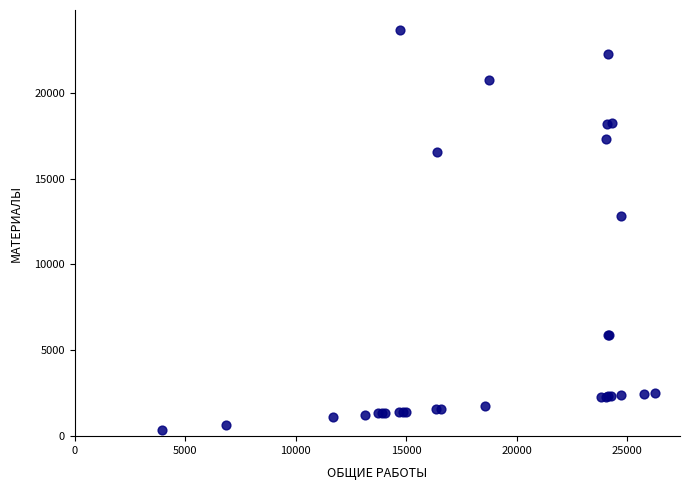

What Y value in the scatter plot is closest to 12017?

12804.5